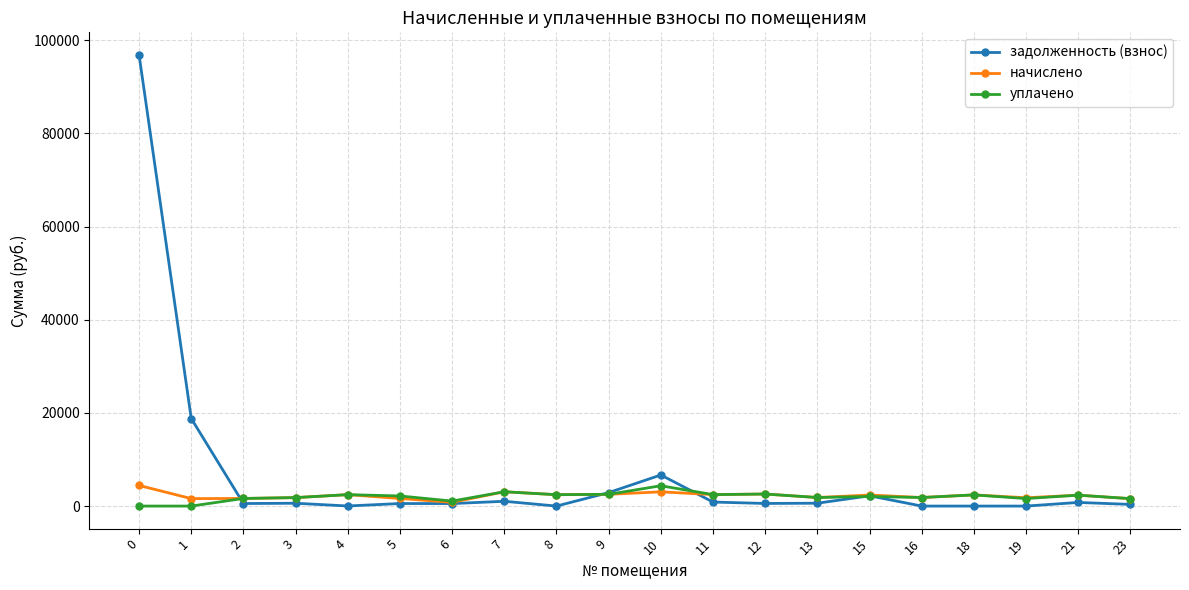

True or false: задолженность (взнос) has more than 0 interior local peaks.

True